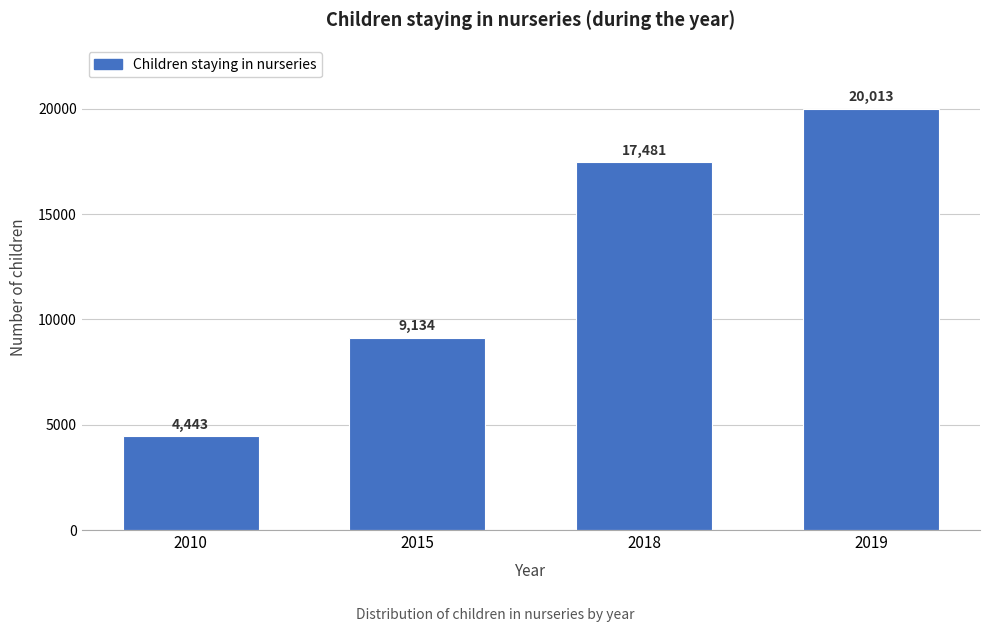

Reading left to right, what are all the values shown in this chart?

2010=4443	2015=9134	2018=17481	2019=20013